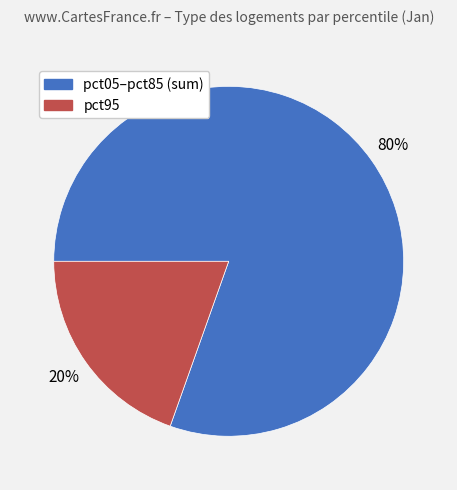

Is there a majority slice in this chart?

Yes